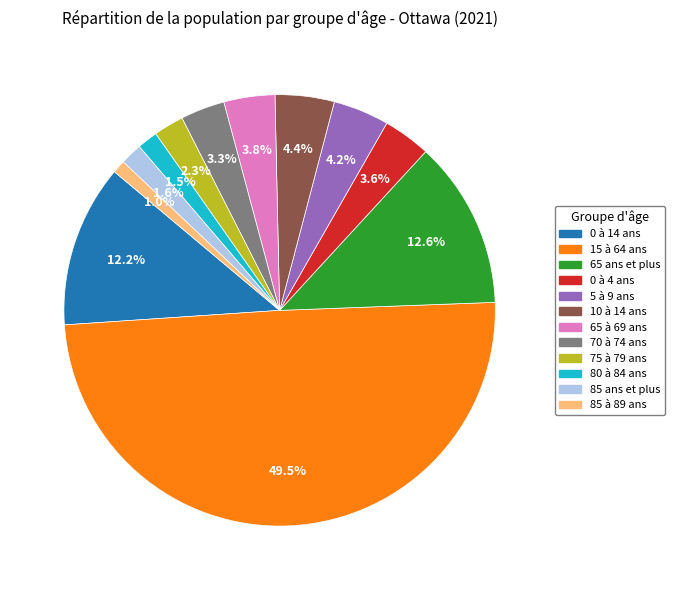

To the nearest percent, what percentage of the pie is 85 ans et plus?

2%